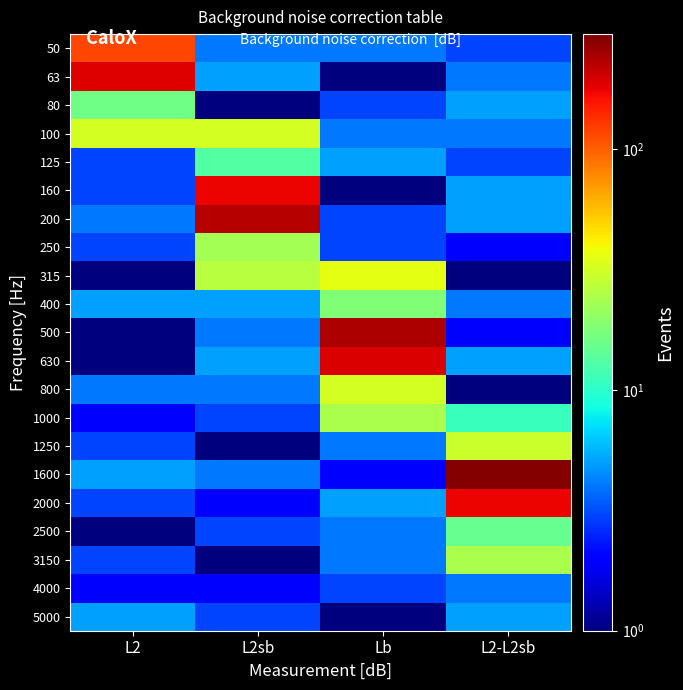

How many distinct data groups are displayed?

21